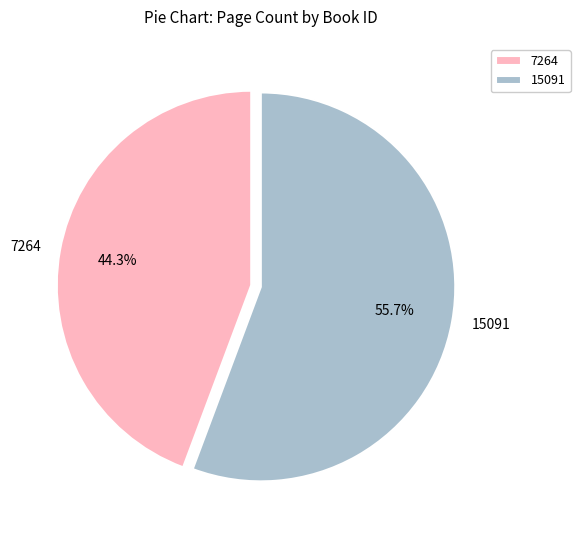

Which slice is the largest?

15091